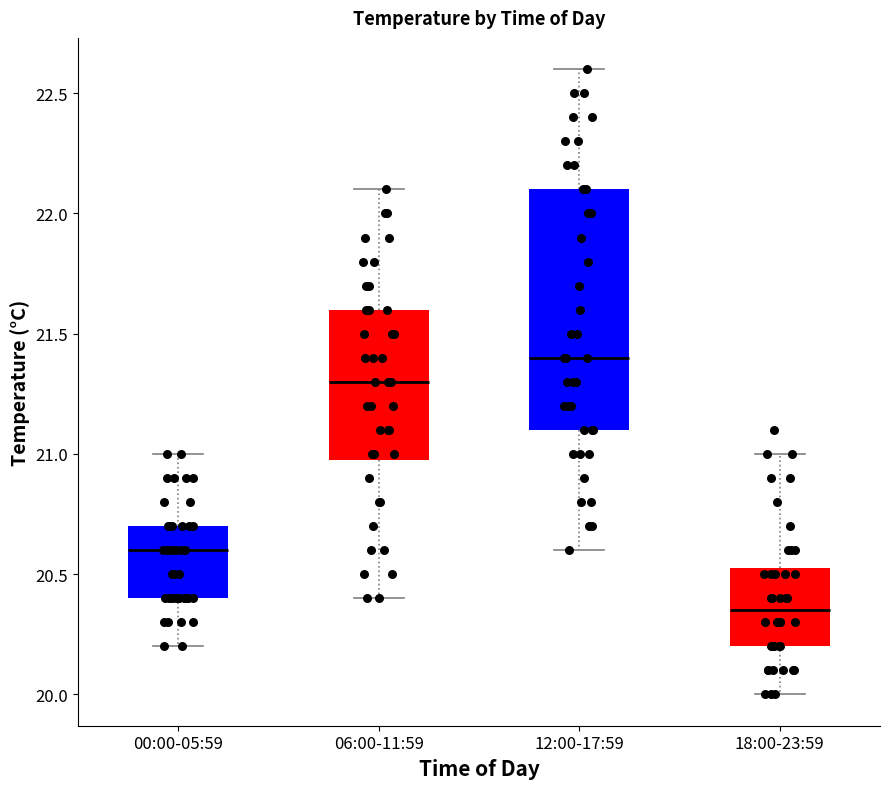

Which box has the highest median line?

12:00-17:59